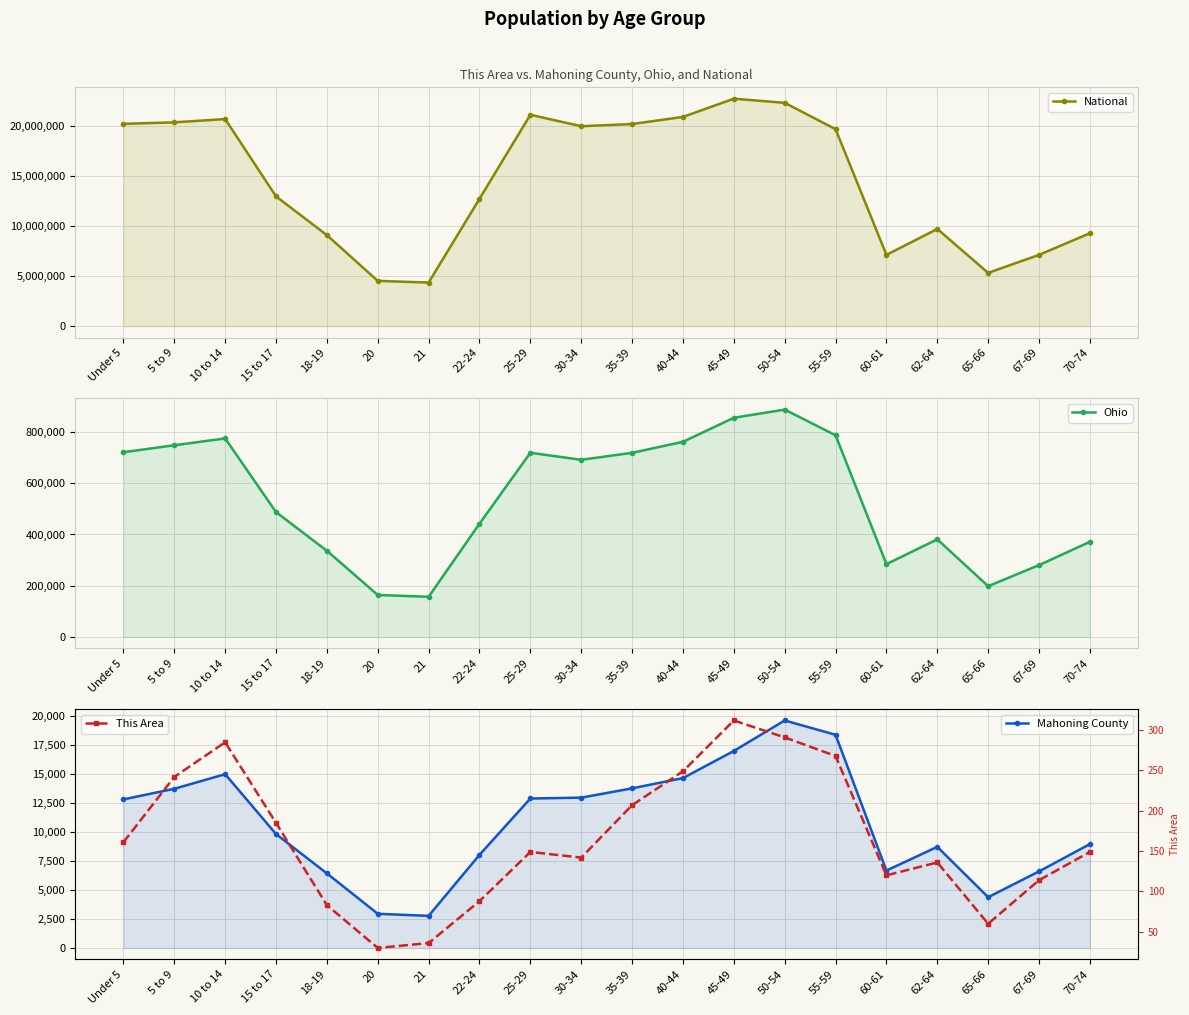

Is the value of Ohio at 10 to 14 greater than the value of Mahoning County at 65-66?

Yes